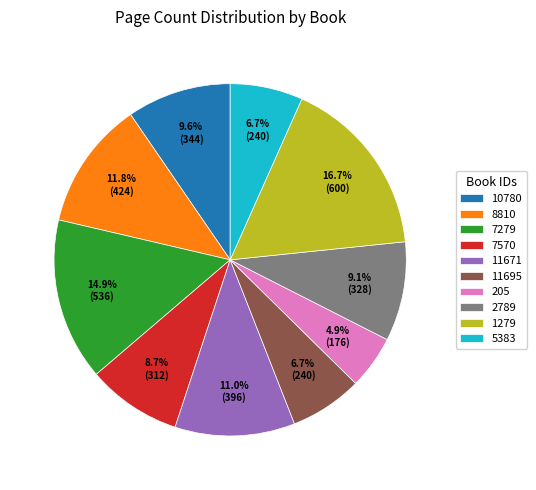

Which has a higher value, 7279 or 205?

7279